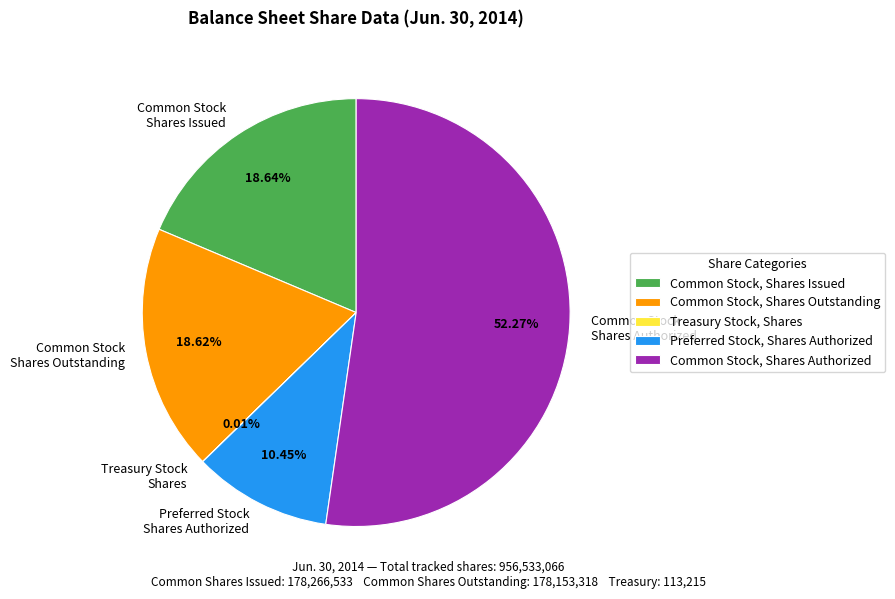

The Common Stock, Shares Authorized slice represents 52% of the pie. True or false?

True